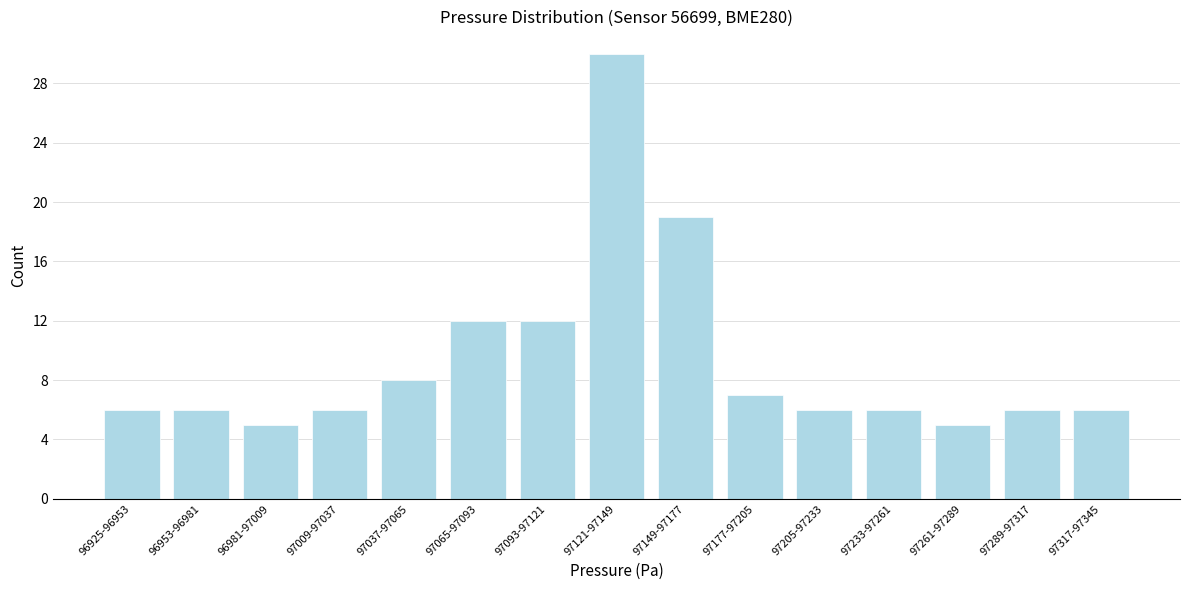

Reading right to left, transcribe all the data shown in this chart.

6	6	5	6	6	7	19	30	12	12	8	6	5	6	6